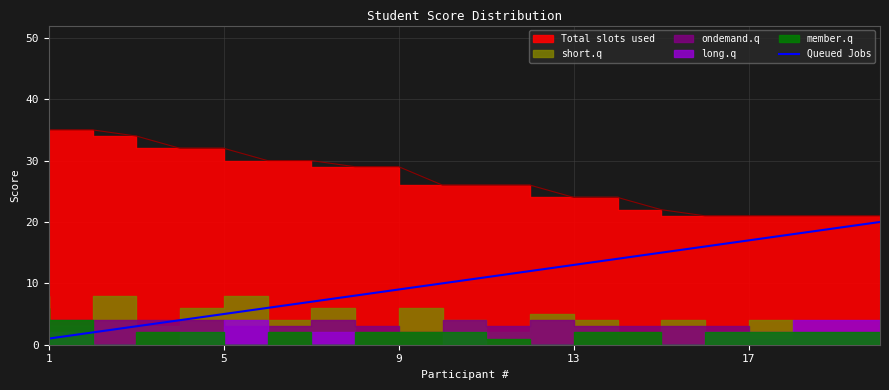

Where is the data nearest to the value 10?

9